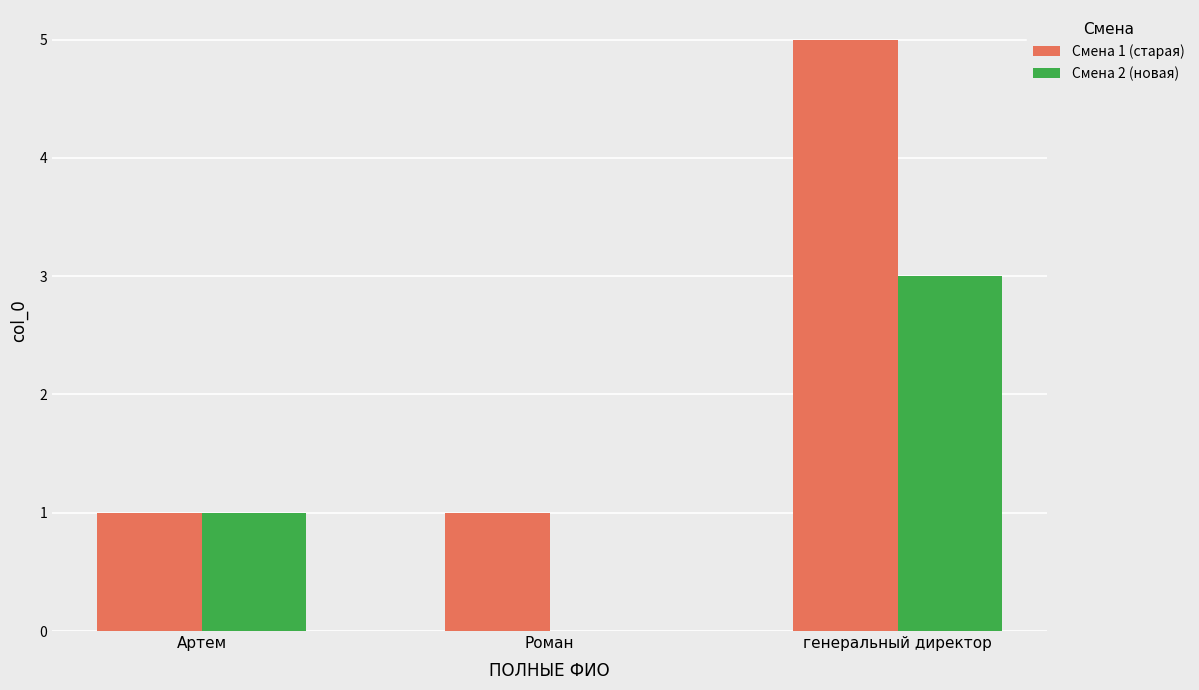

Where is Смена 2 (новая) nearest to the value 1?

Артем